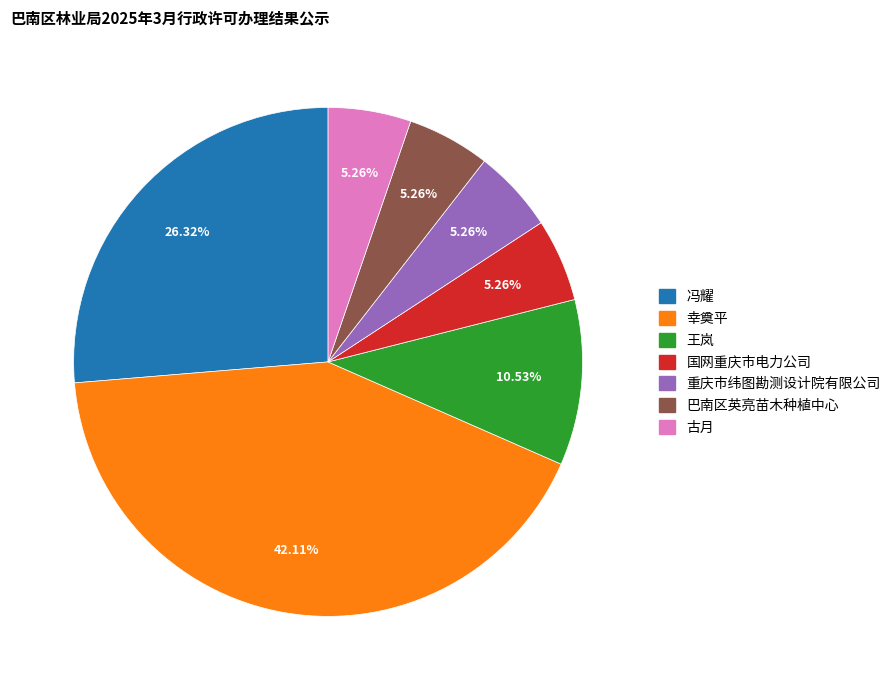

Combined, do 王岚 and 冯耀 account for over 50%?

No